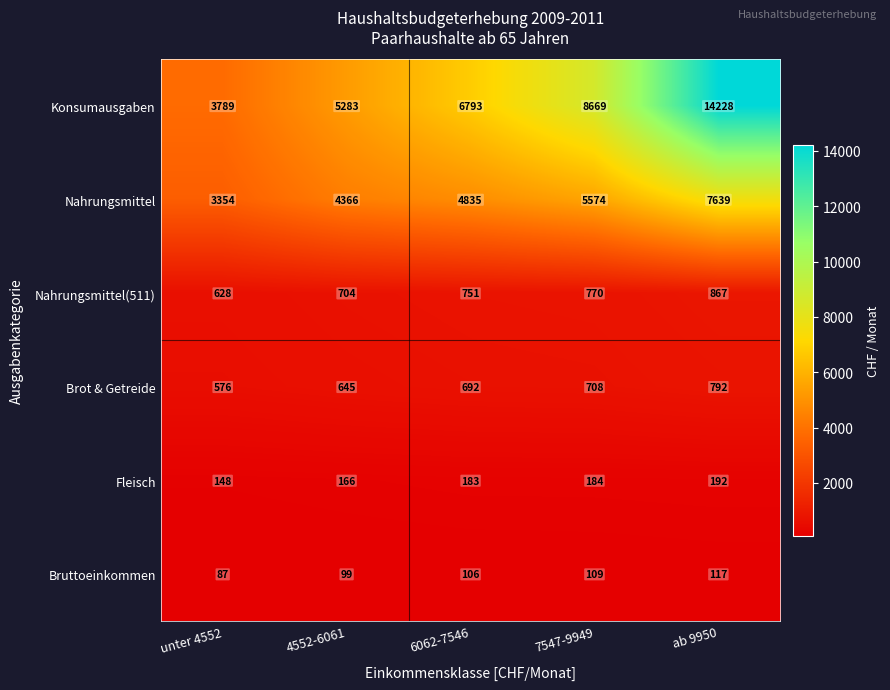

Rank the series by their maximum value, from highest to lowest.

Konsumausgaben, Nahrungsmittel, Nahrungsmittel(511), Brot & Getreide, Fleisch, Bruttoeinkommen